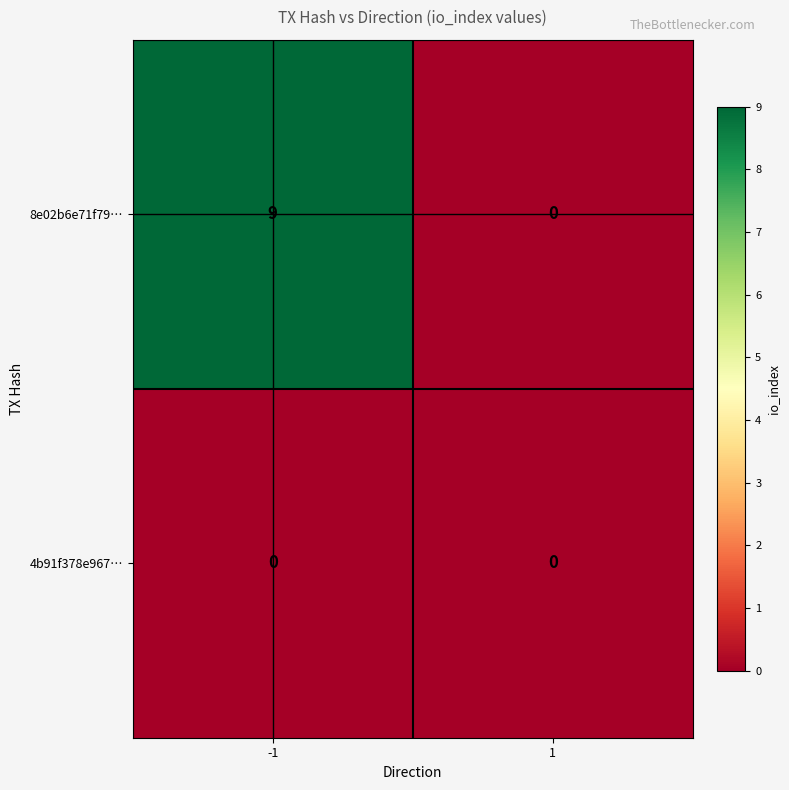

What is the sum of the 8e02b6e71f79… values at 1 and -1?

9